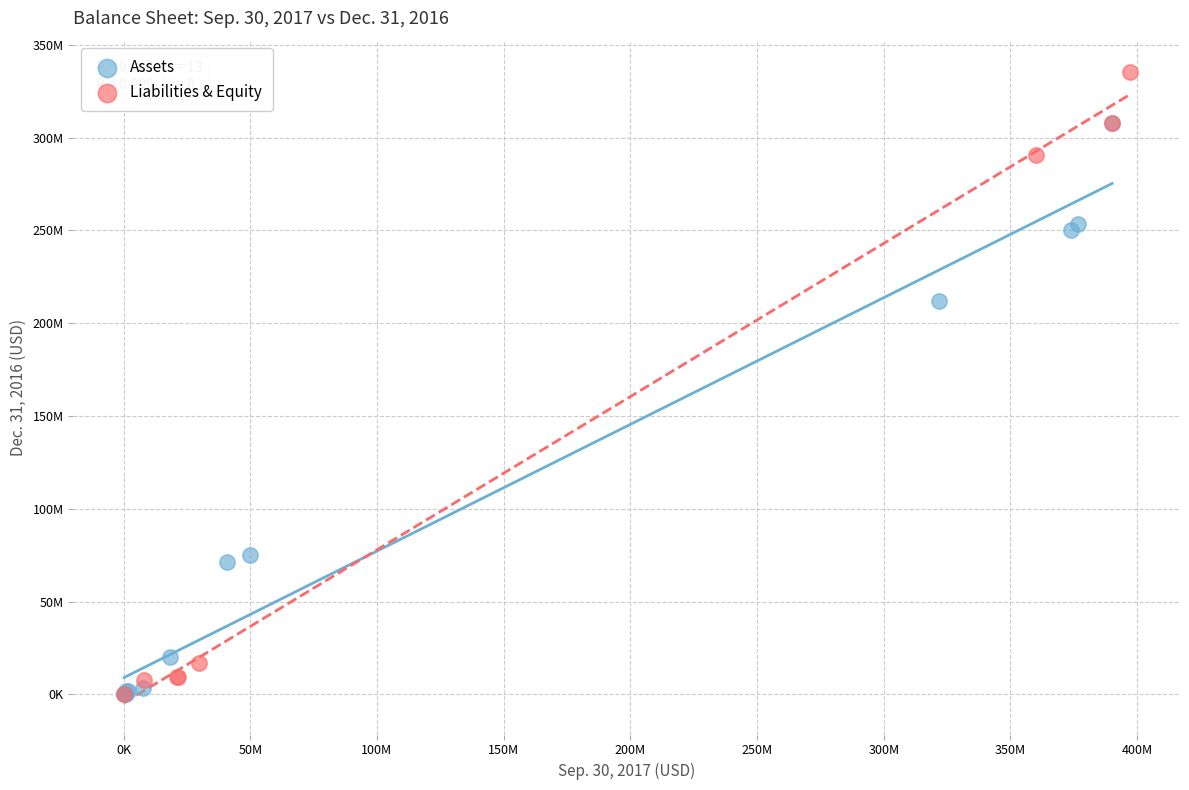

What are all the series names shown in the legend?

Assets, Liabilities & Equity